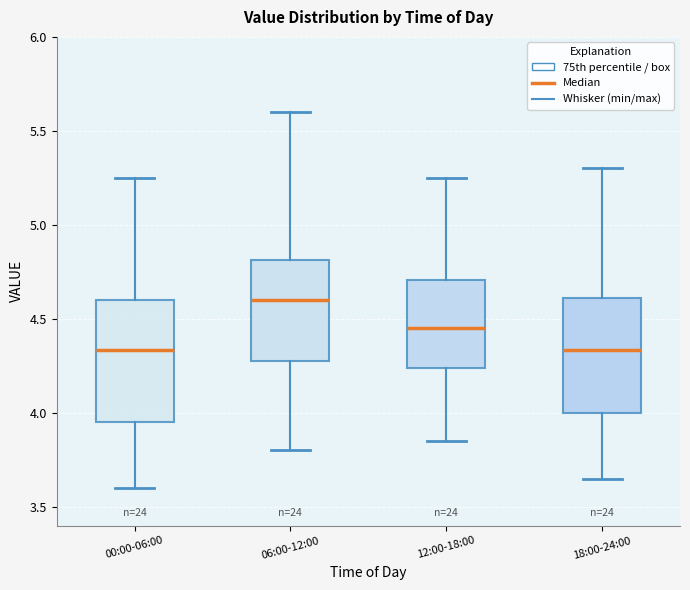

Where is the upper edge of the box for 12:00-18:00 on the y-axis? The values are not printed on the chart, so give them approximately, as read against the axis.

4.70